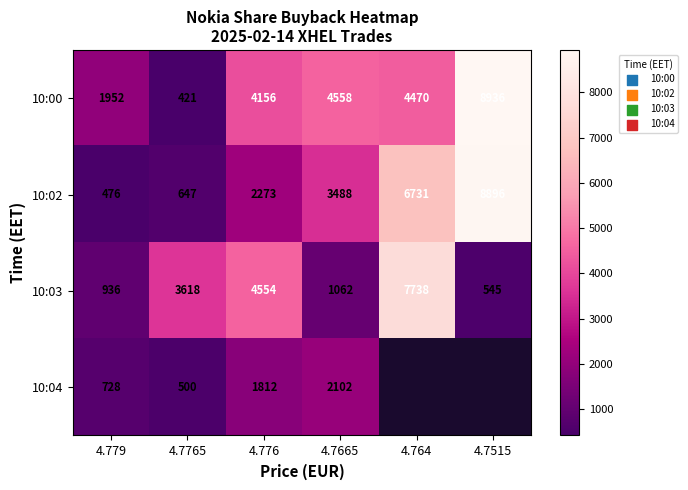

Rank the categories by 10:02 value from highest to lowest.

4.7515, 4.764, 4.7665, 4.776, 4.7765, 4.779